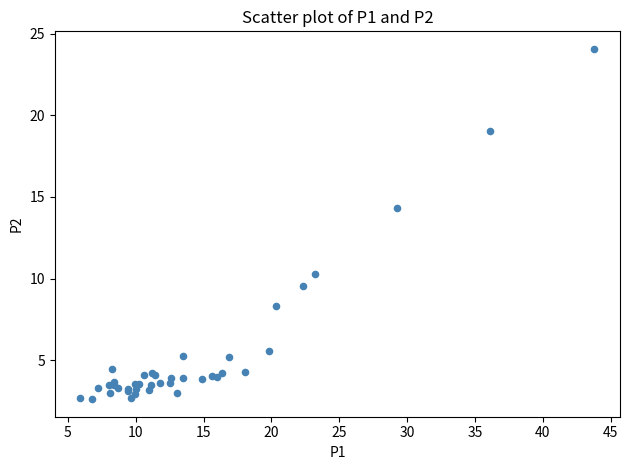

What Y value in the scatter plot is closest to 13?

14.3